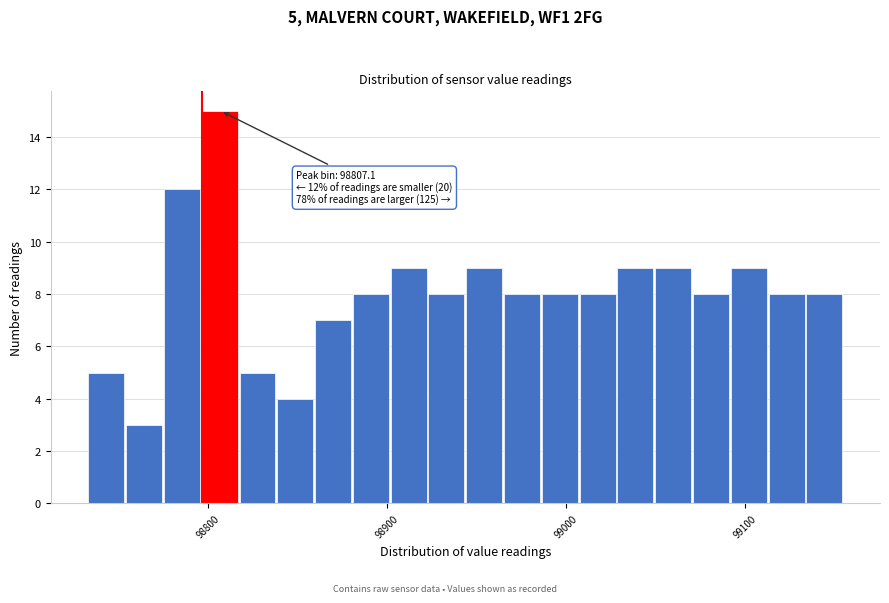

Around what value on the x-axis is the tallest bar? Give the approximate position of its centre, as read against the axis.

98810